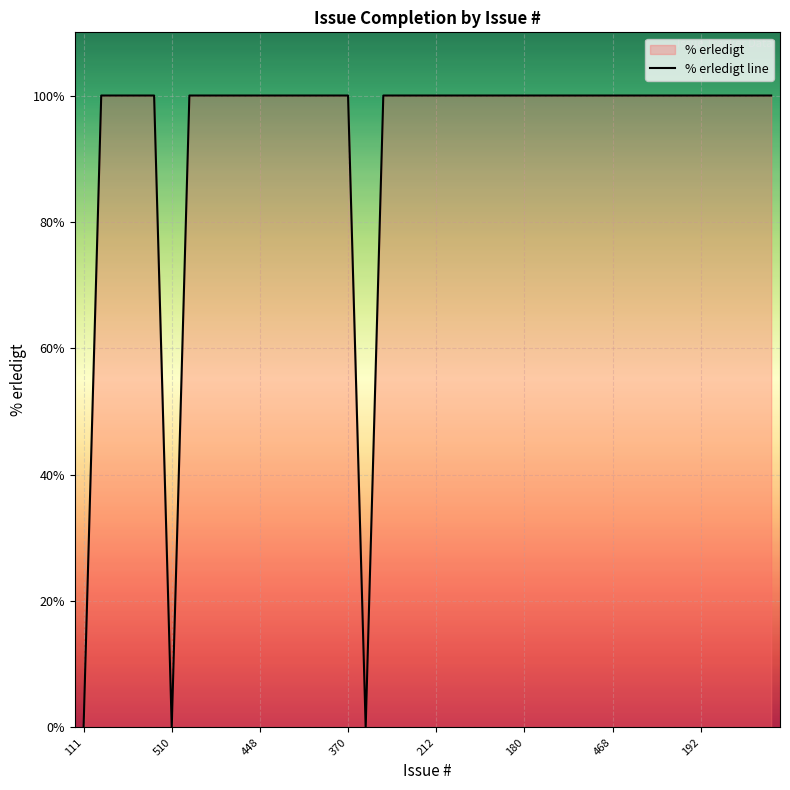

Reading left to right, list all the values displayed in this chart.

111=0	89=100	564=100	334=100	324=100	510=0	46=100	1=100	17=100	436=100	448=100	84=100	399=100	325=100	336=100	370=100	491=0	338=100	2=100	222=100	212=100	445=100	711=100	449=100	391=100	180=100	373=100	191=100	339=100	402=100	468=100	347=100	378=100	146=100	22=100	192=100	379=100	210=100	389=100	392=100